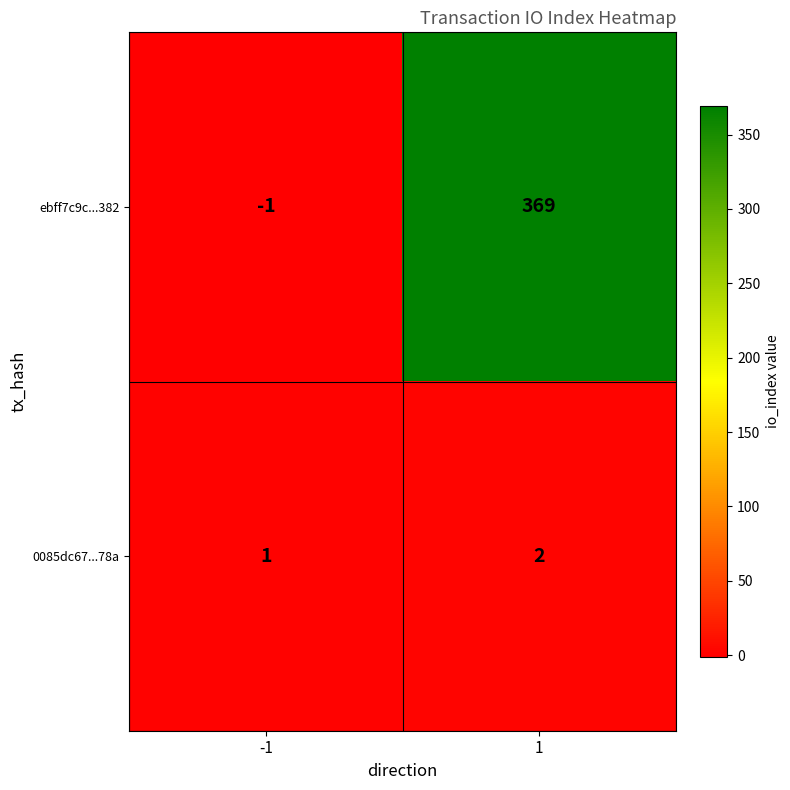

What is the average value of the ebff7c9c...382 series?

184